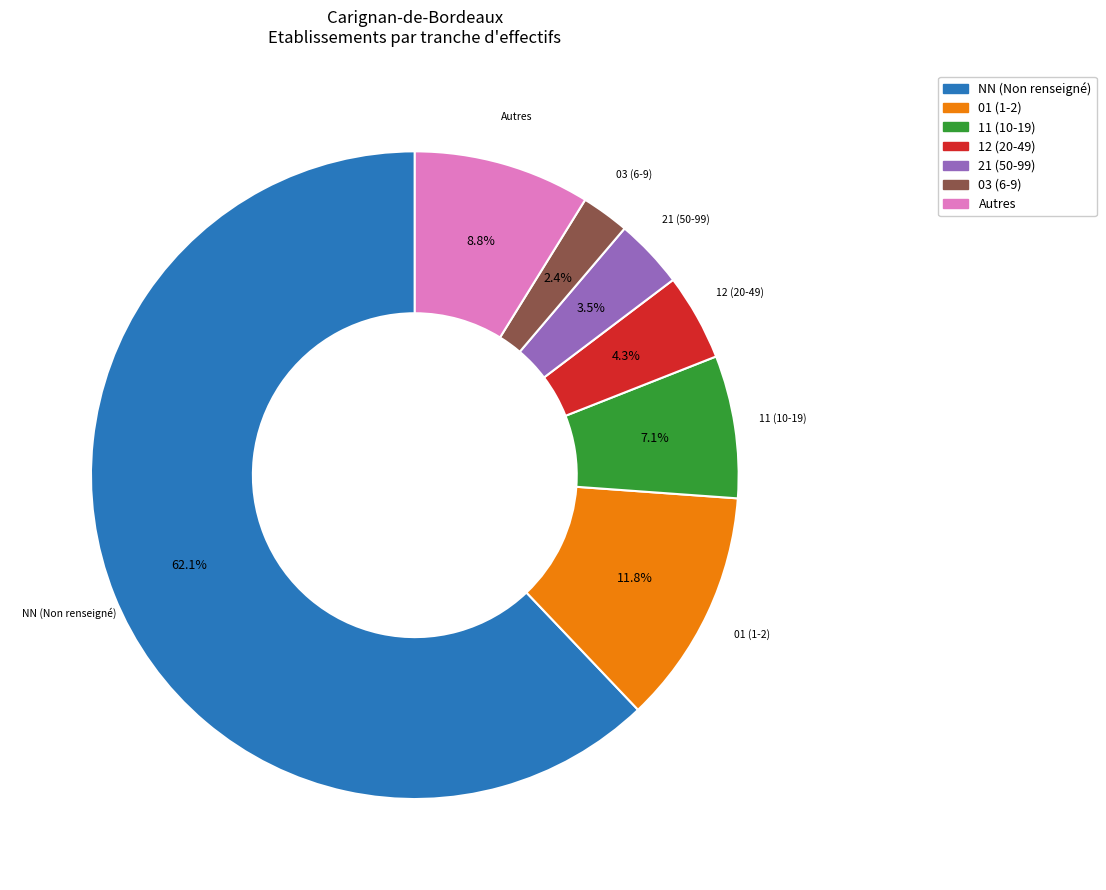

Is there a majority slice in this chart?

Yes